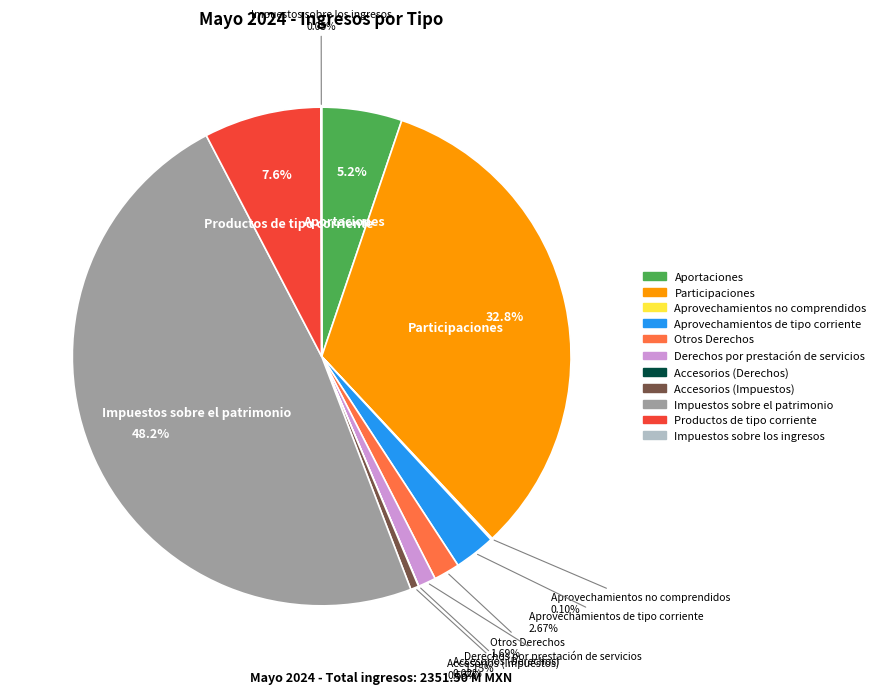

Is Accesorios (Impuestos) the majority of the pie?

No